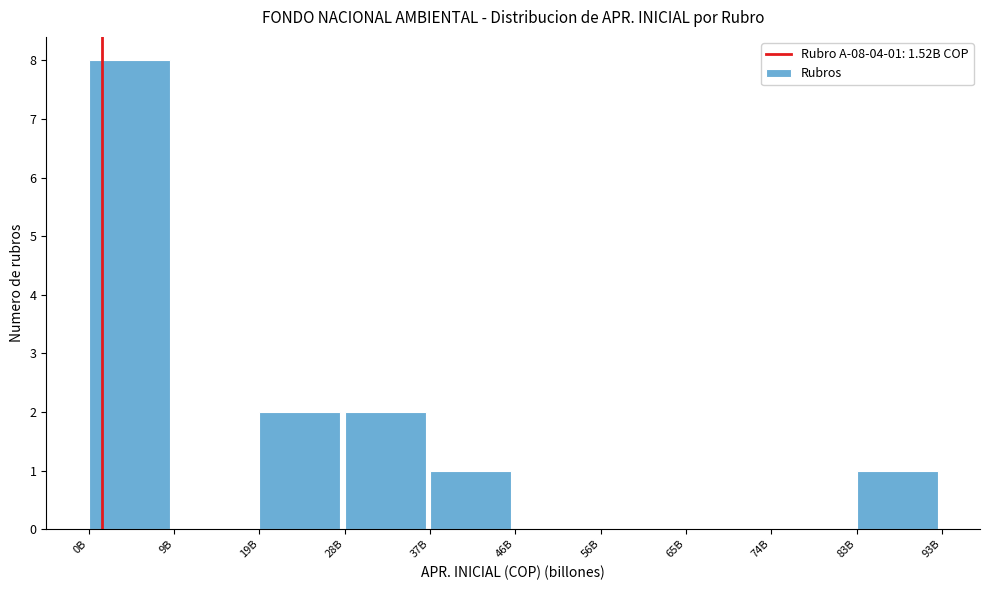

Reading left to right, list all the values displayed in this chart.

0B=8	9B=0	19B=2	28B=2	37B=1	46B=0	56B=0	65B=0	74B=0	83B=1